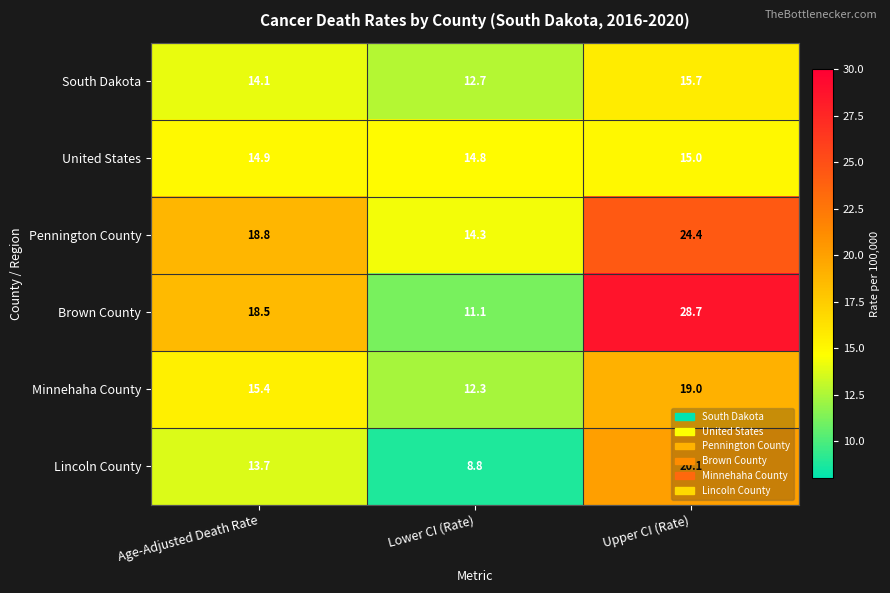

At which category is the sum across all series the highest?

Upper CI (Rate)